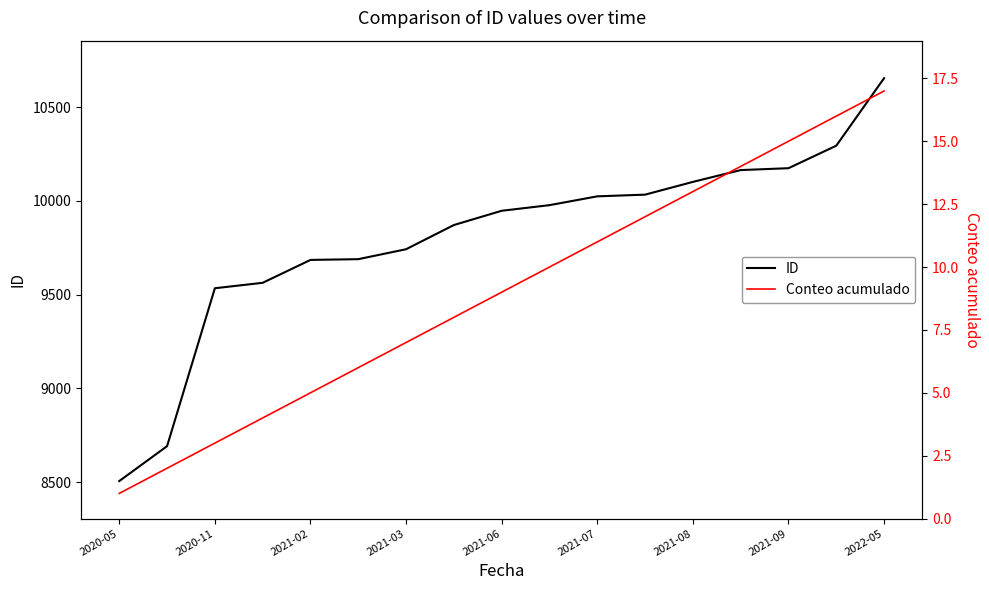

Which category has the lowest value in the ID series?

2020-05